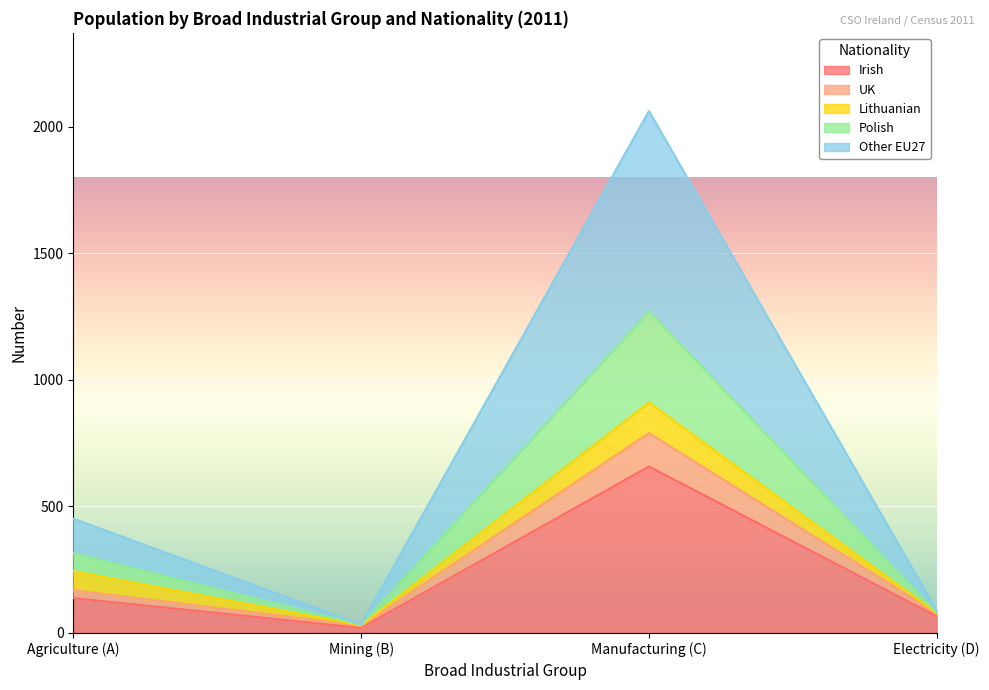

What is the label of the 1st point from the left?

Agriculture (A)